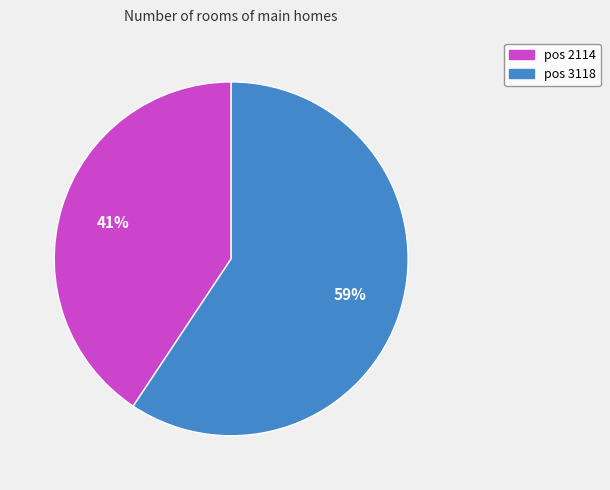

To the nearest percent, what is the average slice percentage?

50%